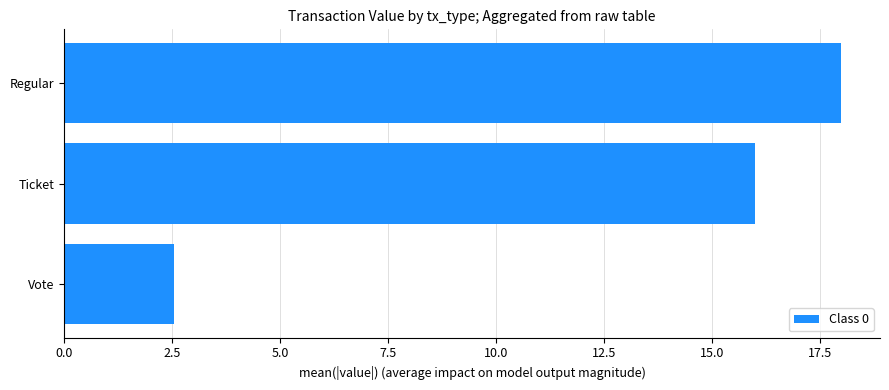

The chart shows a value of 29.2 at Regular. True or false?

False